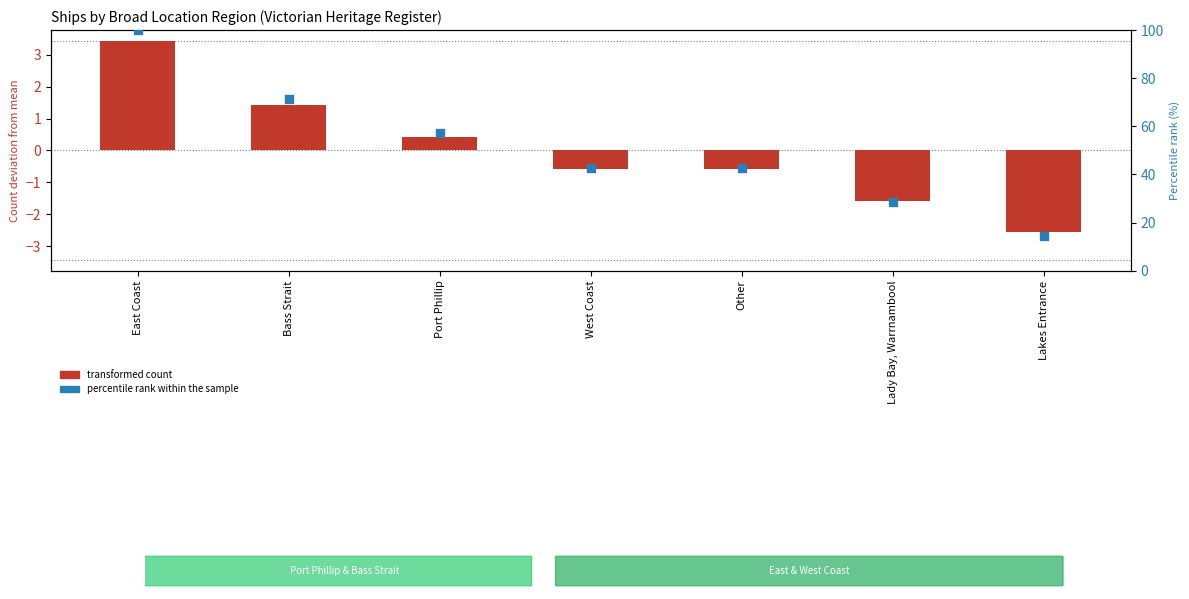

Which series has the largest total across all categories?

percentile rank within the sample